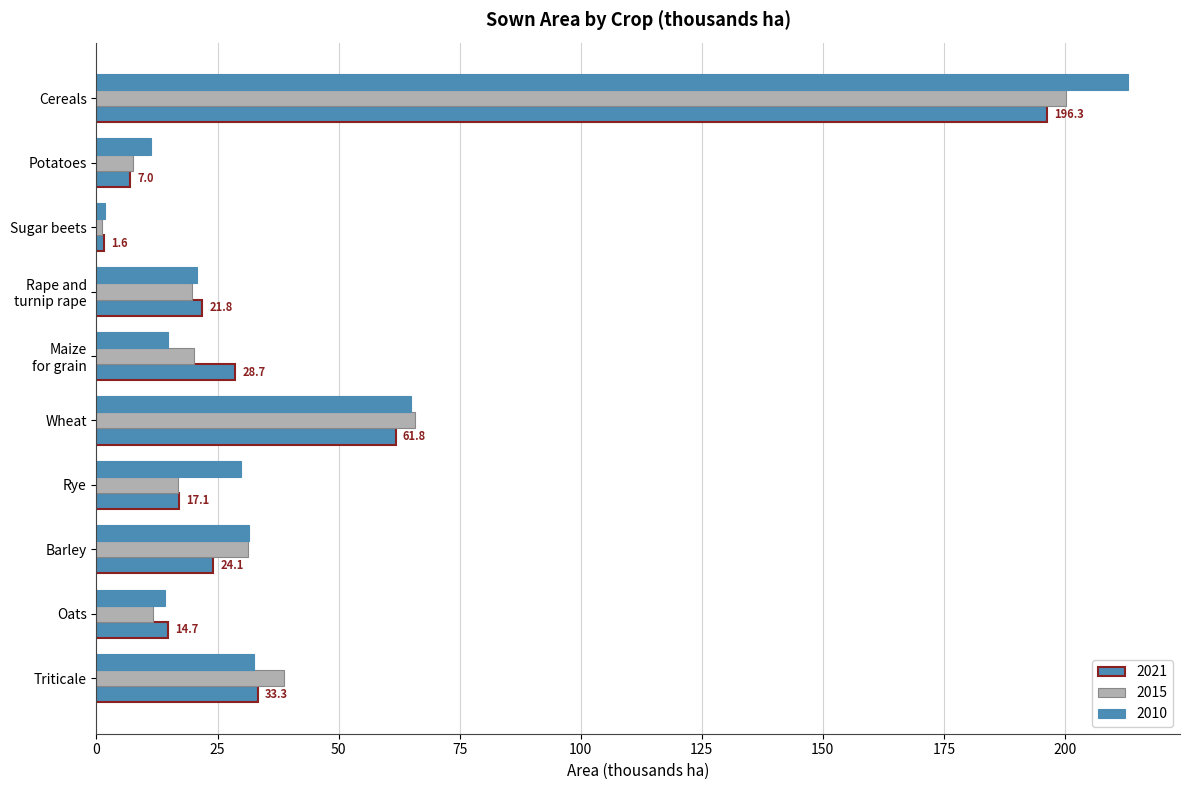

What is the value of the 2010 bar at the 9th from the left?

14.1